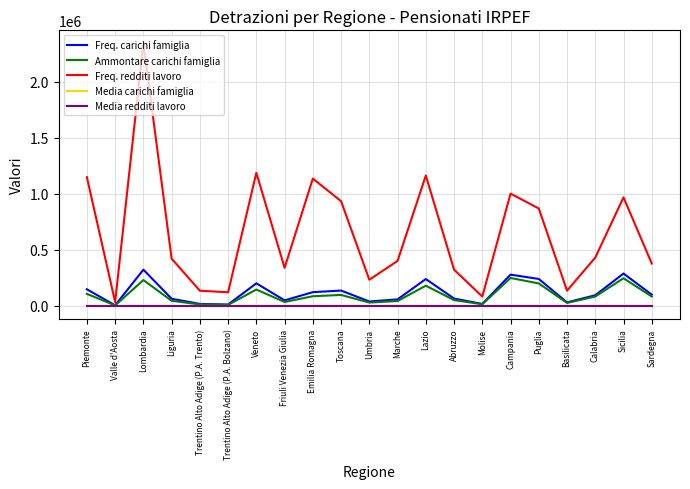

At which category is the sum across all series the highest?

Lombardia